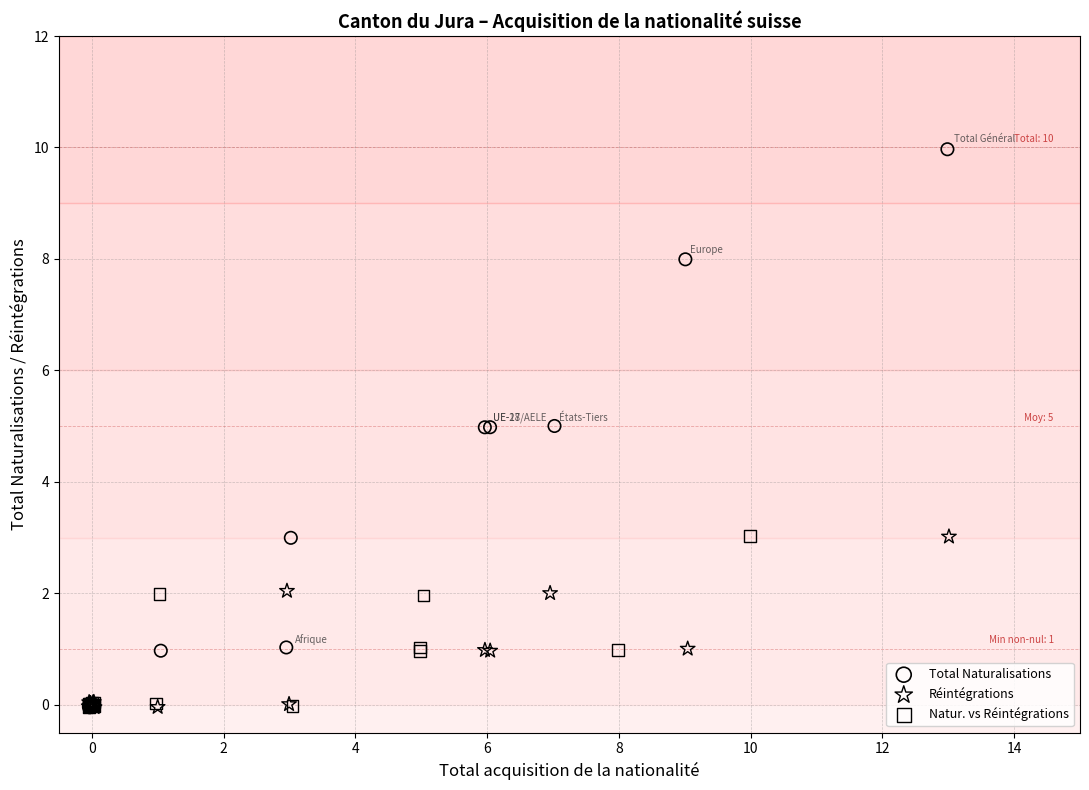

Which series reaches the maximum Y coordinate?

Total Naturalisations